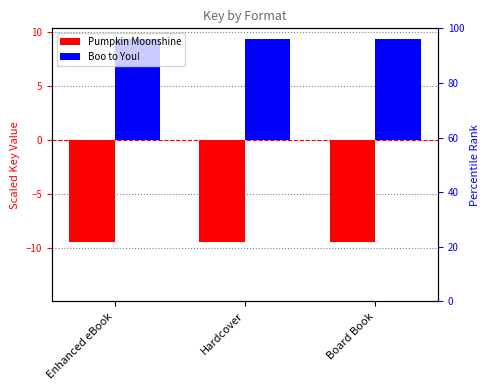

What is the lowest value of the Boo to You! series?

9.4